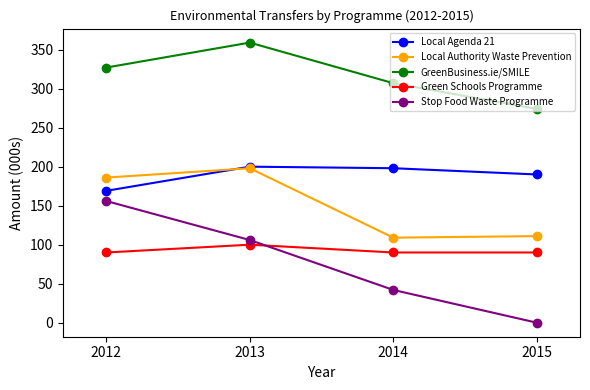

Reading left to right, extract all data points from this chart.

Local Agenda 21: 2012=169	2013=200	2014=198	2015=190
Local Authority Waste Prevention: 2012=186	2013=198	2014=109	2015=111
GreenBusiness.ie/SMILE: 2012=327	2013=359	2014=307	2015=274
Green Schools Programme: 2012=90	2013=100	2014=90	2015=90
Stop Food Waste Programme: 2012=156	2013=106	2014=42	2015=0